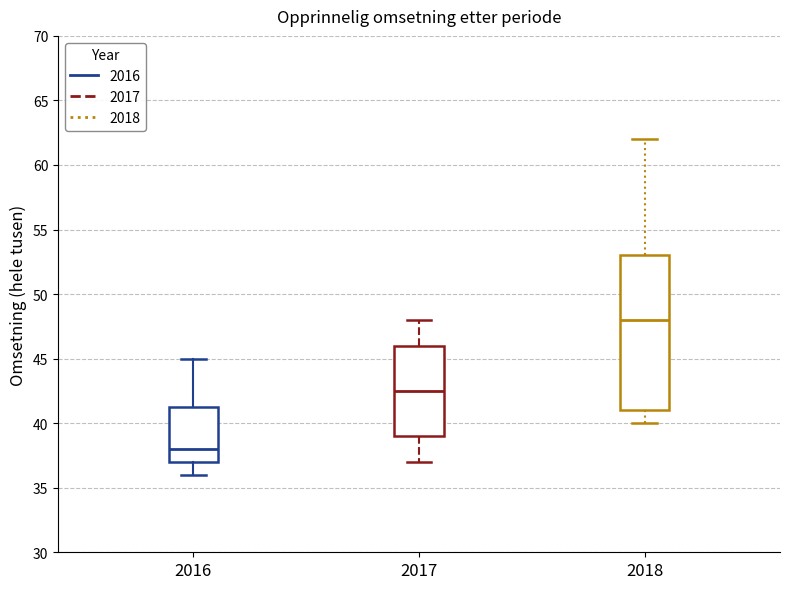

Which box has the highest median line?

2018